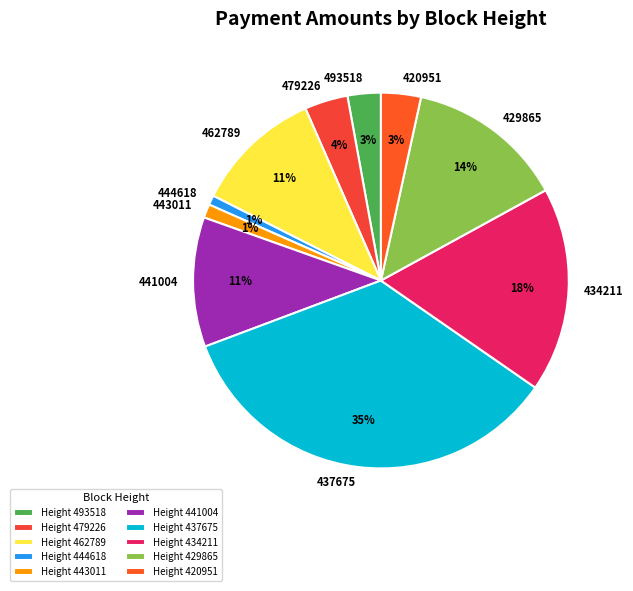

How many segments does this pie chart have?

10